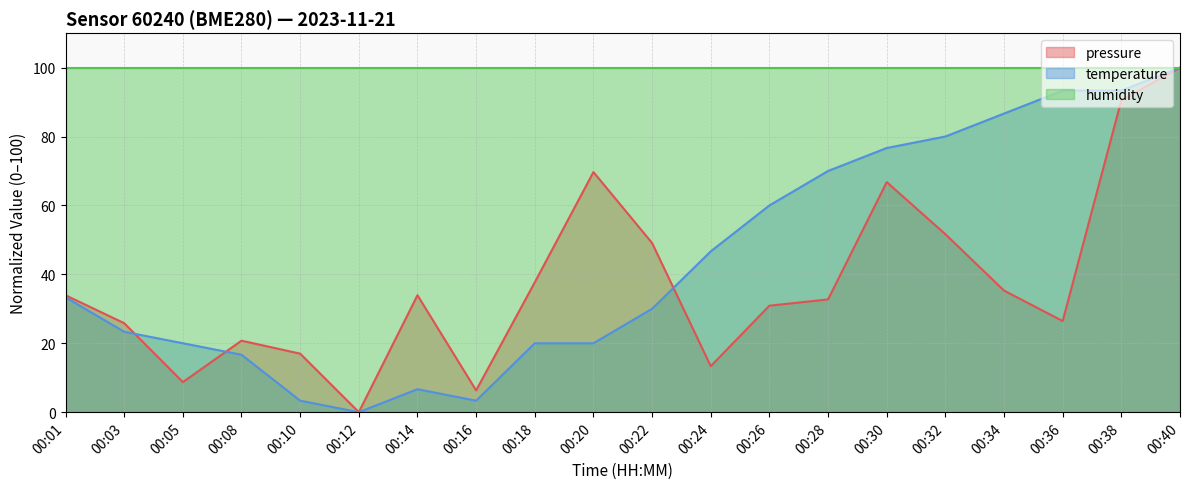

At which label is temperature closest to 50?

00:24